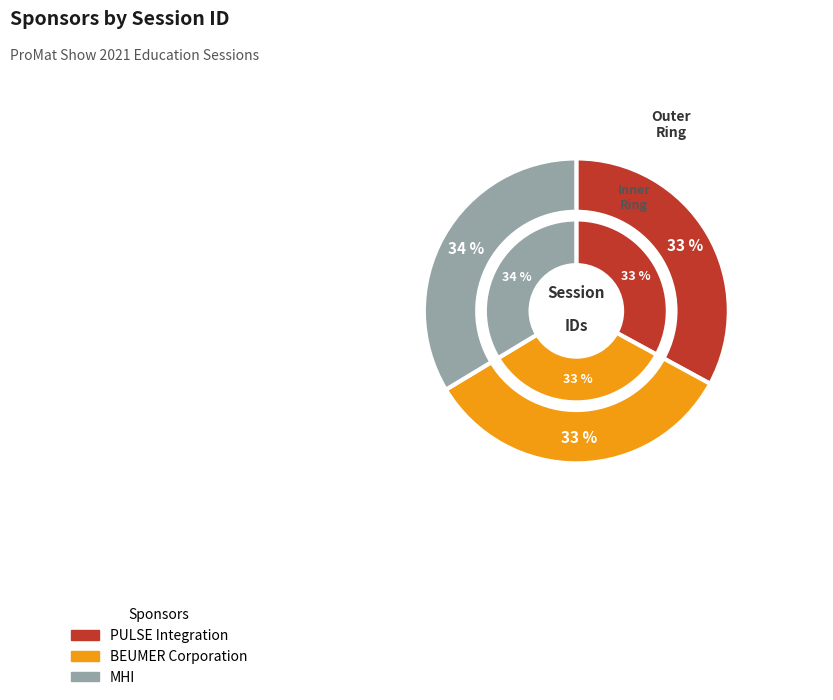

What percentage is the BEUMER Corporation slice, to the nearest percent?

33%